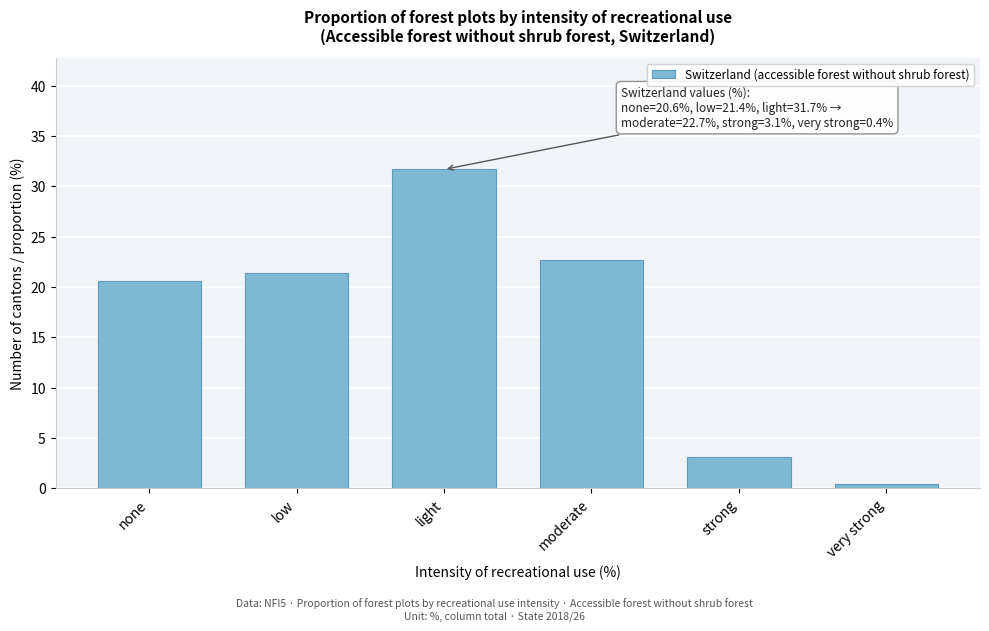

Reading left to right, what are all the values shown in this chart?

20.6	21.4	31.7	22.7	3.1	0.4